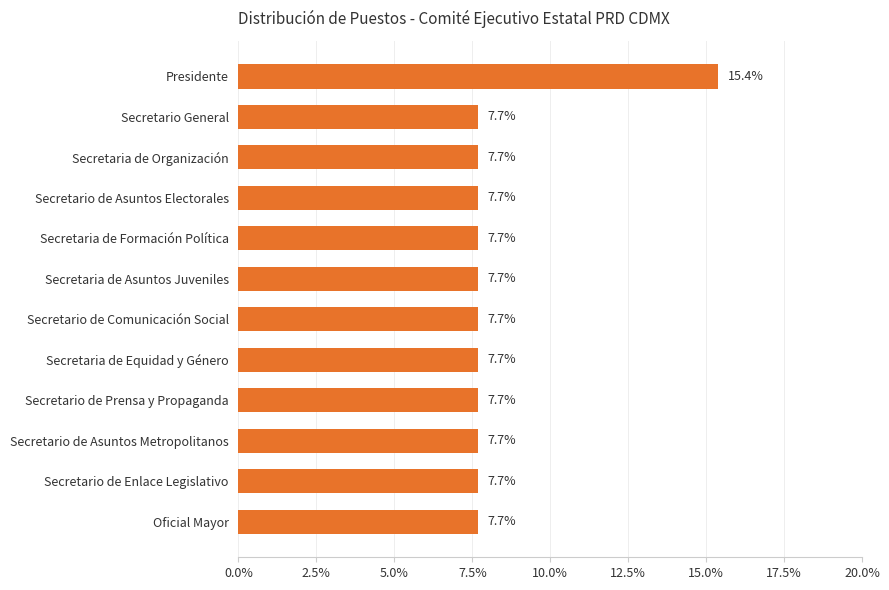

What is the difference between the maximum and minimum values?

7.7